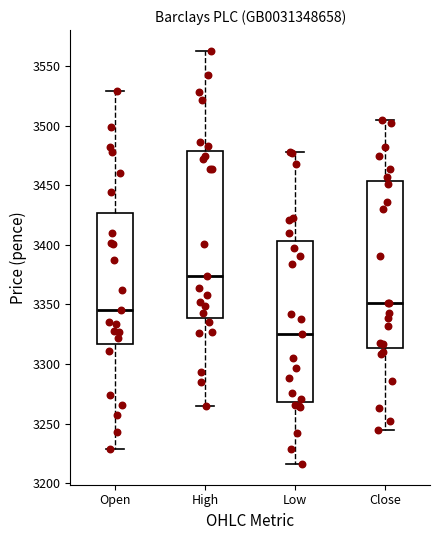

Where does the lower whisker of the box for Close end on the y-axis? The values are not printed on the chart, so give them approximately, as read against the axis.

3245